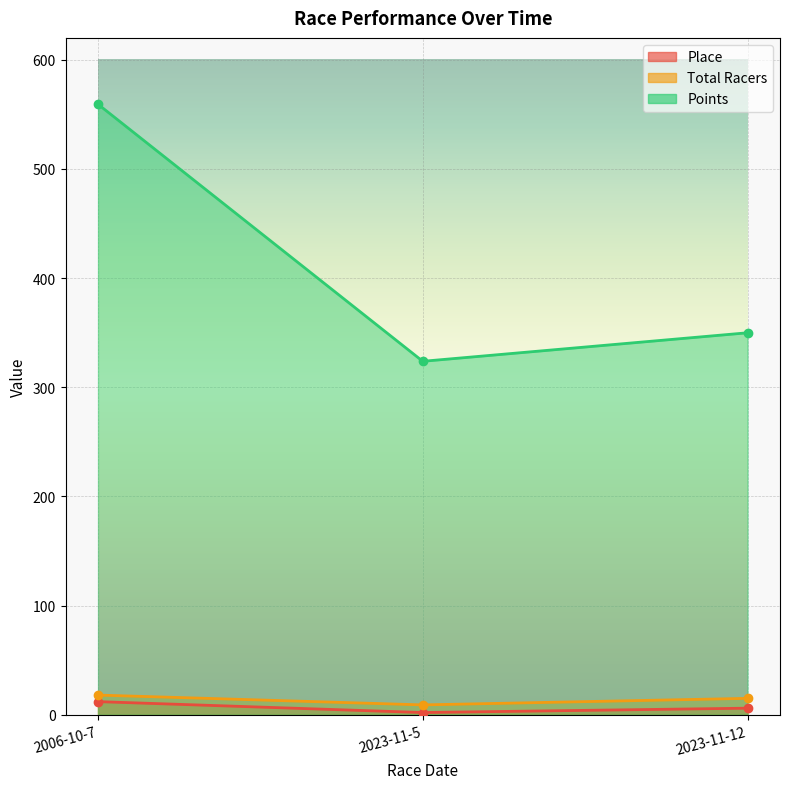

Read the Place value at 2006-10-7.

12.0